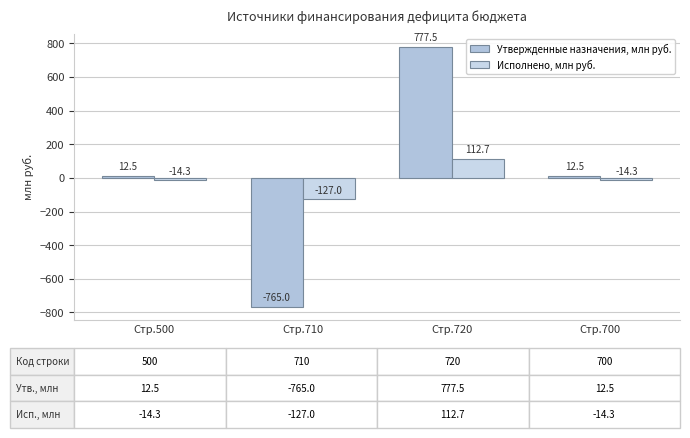

What is the value of the Утвержденные назначения, млн руб. bar at the 2nd from the left?

-765.0